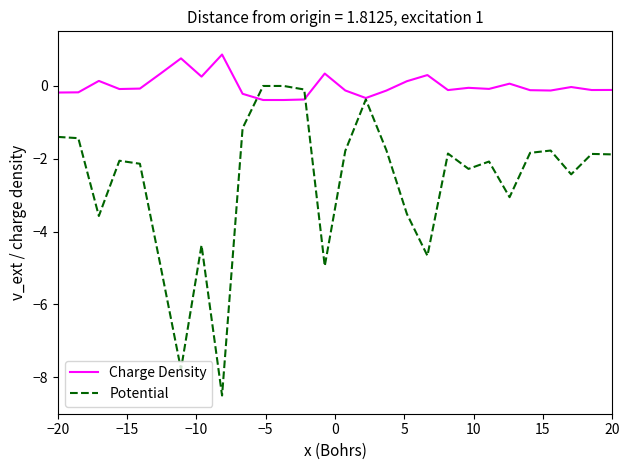

What are all the series names shown in the legend?

Charge Density, Potential